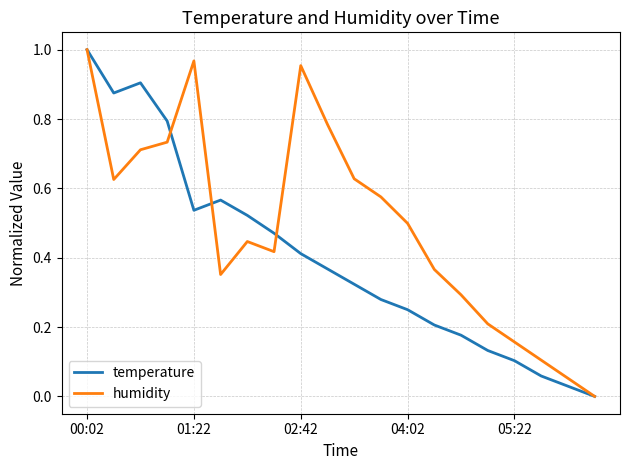

Which series has the largest total across all categories?

humidity